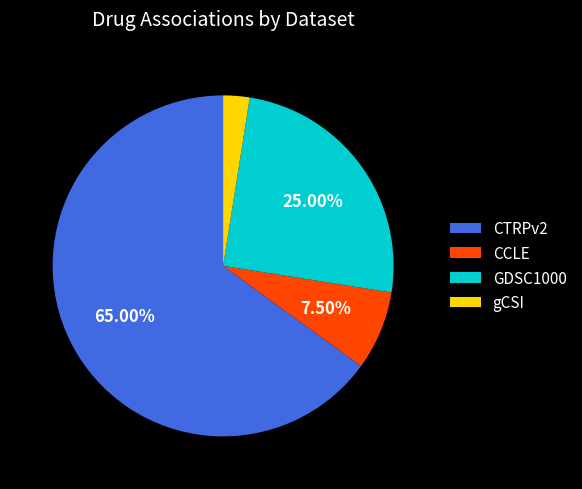

Is there a majority slice in this chart?

Yes